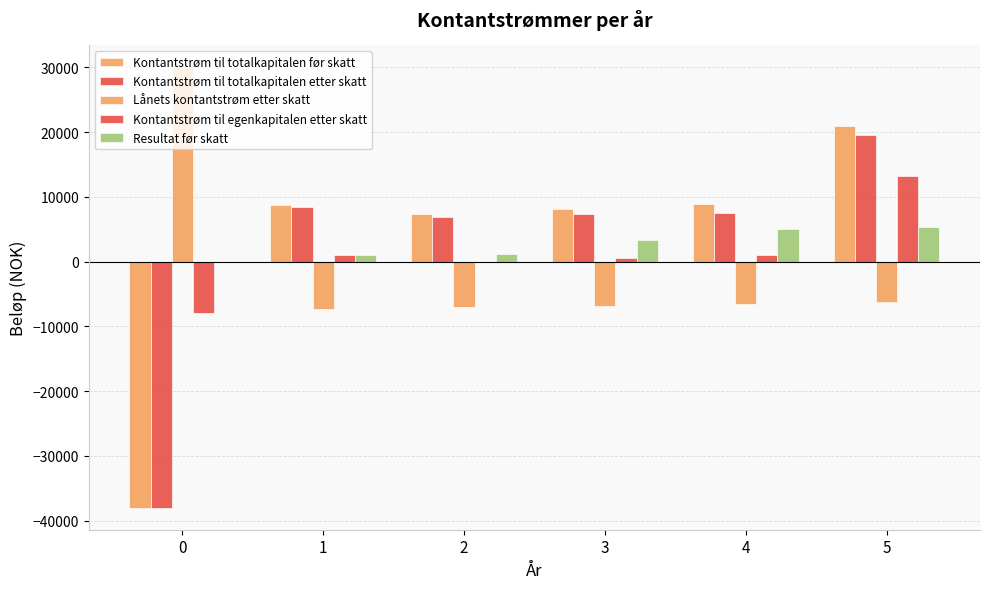

At which category is the sum across all series the highest?

5